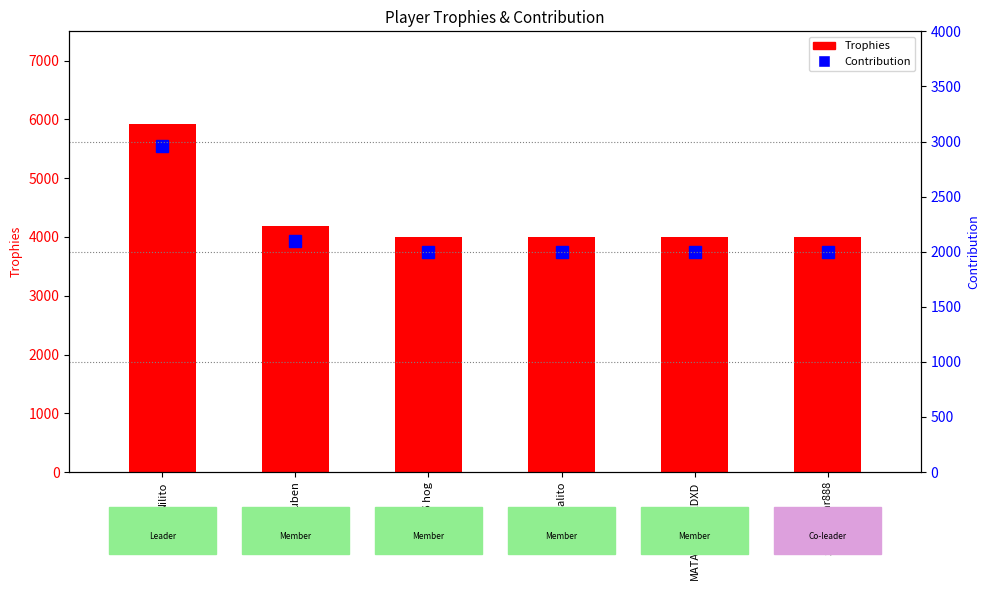

Are the bars grouped side by side (vs. stacked)?

Yes